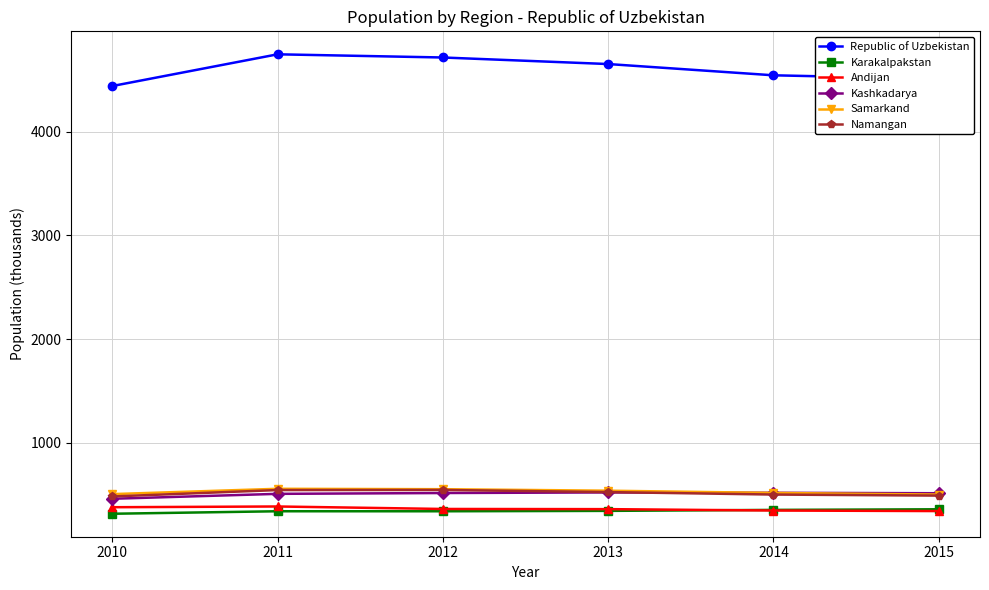

True or false: Republic of Uzbekistan has a value of 4744.9 at 2011.

True